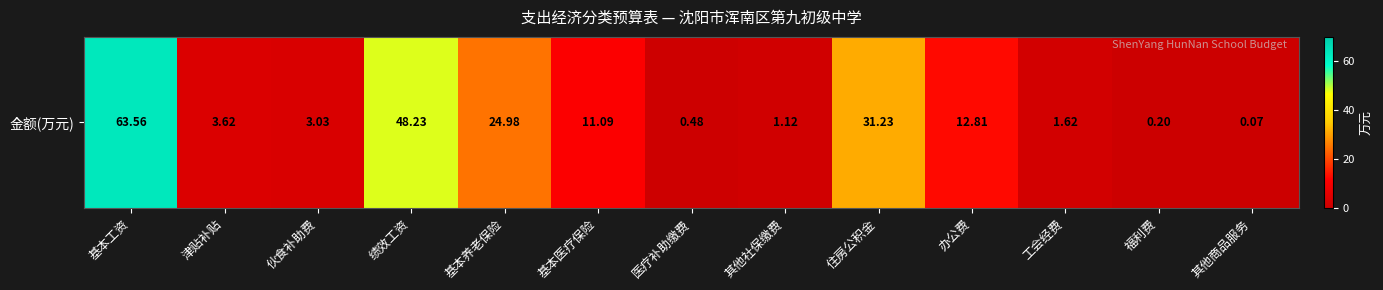

How many data points are above 3?

8